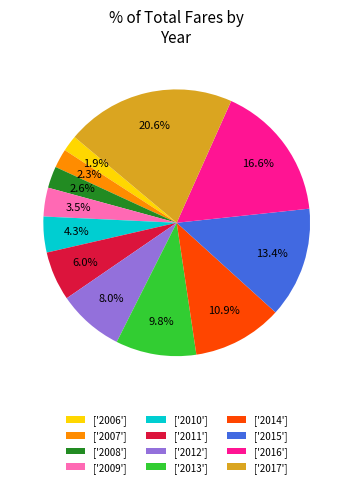

Do ['2016'] and ['2009'] together represent more than half of the pie?

No